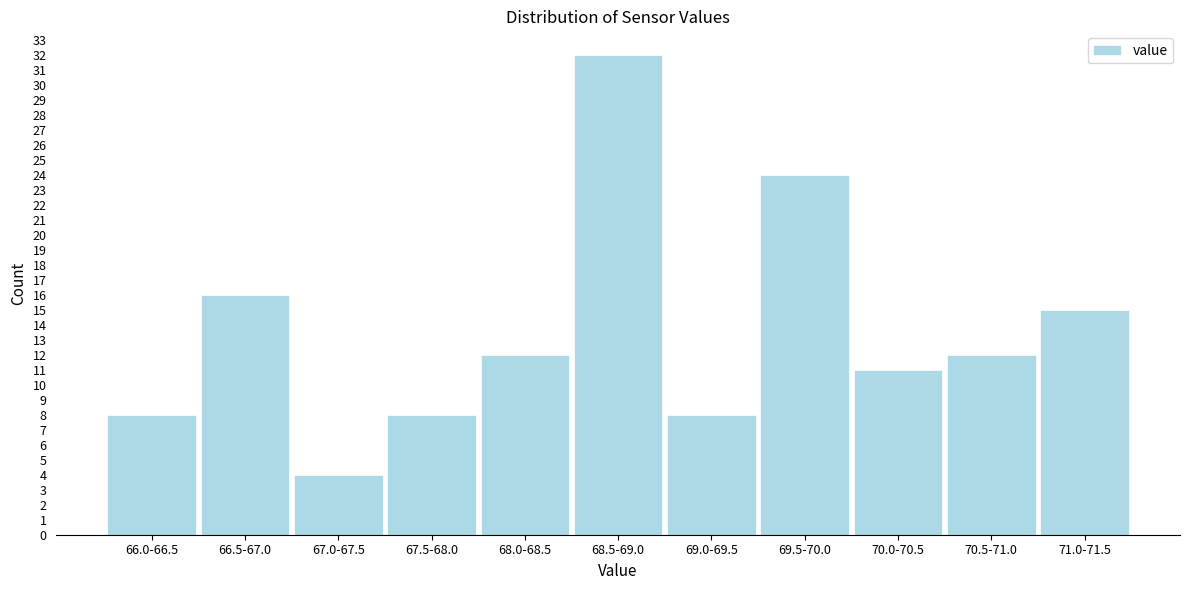

Reading left to right, extract all data points from this chart.

8	16	4	8	12	32	8	24	11	12	15